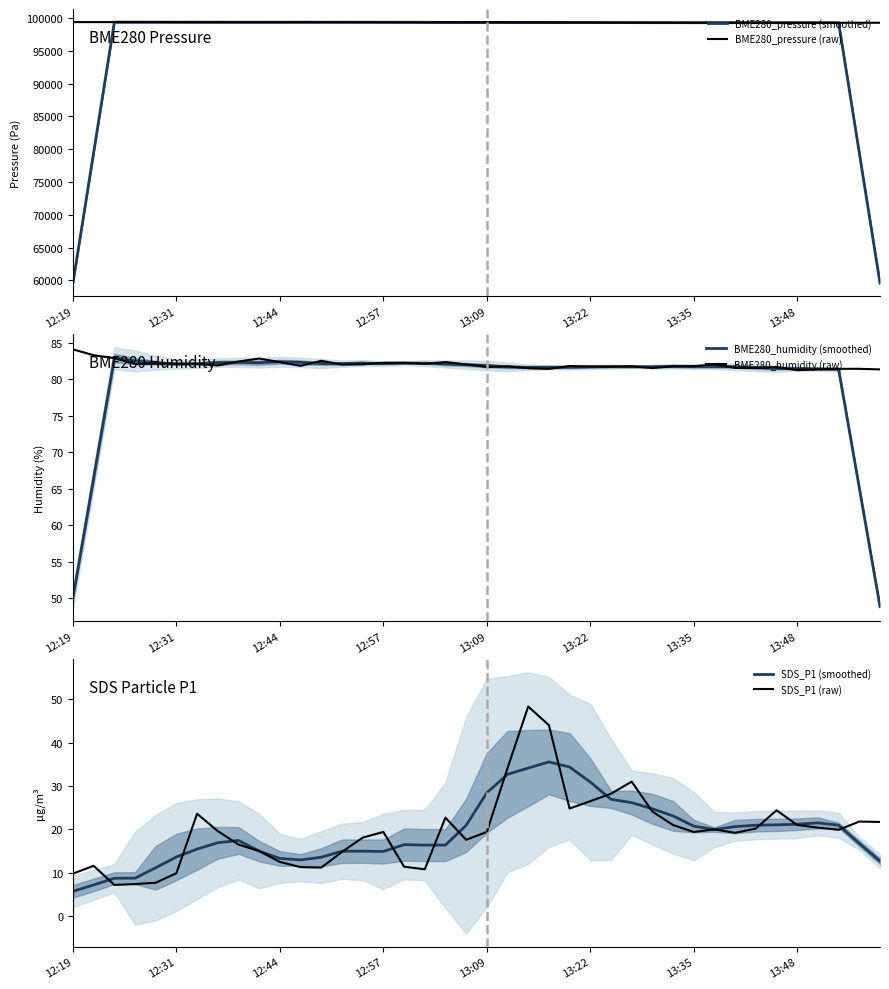

The BME280_humidity (raw) series shows 124.9 at 13:22. True or false?

False